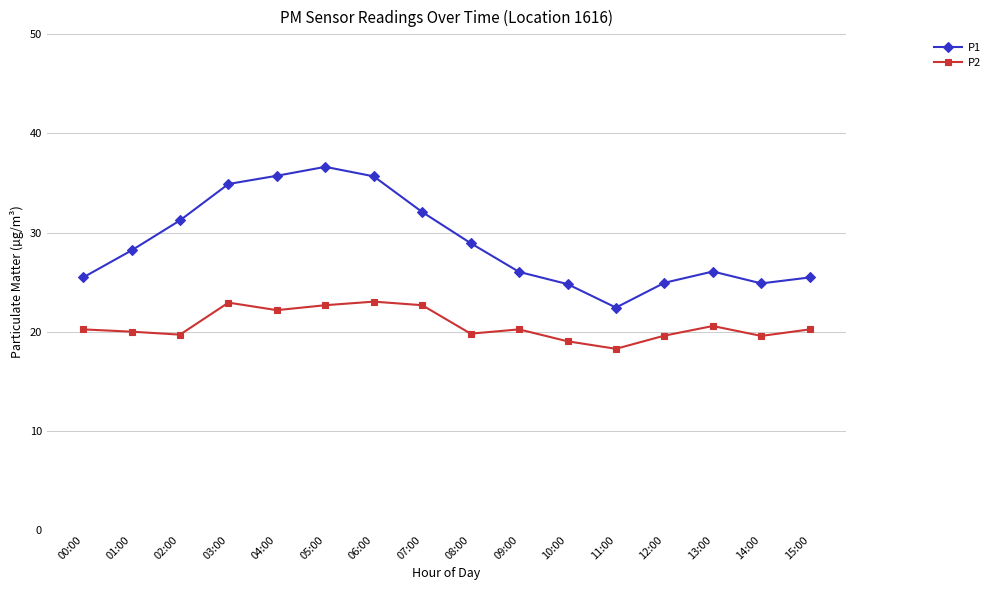

What is the label of the 5th point from the right?

11:00